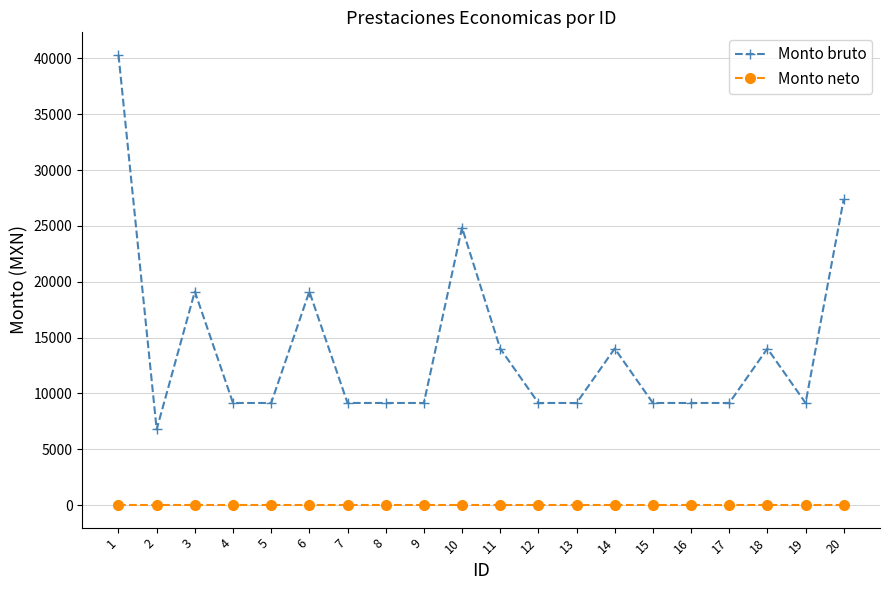

Between 6 and 11, which series saw the biggest shift?

Monto bruto